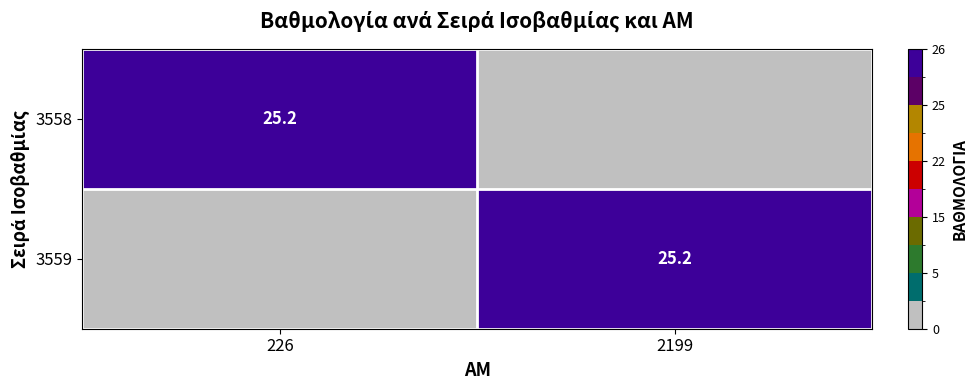

True or false: 3558 has a value of 36.2 at 226.

False